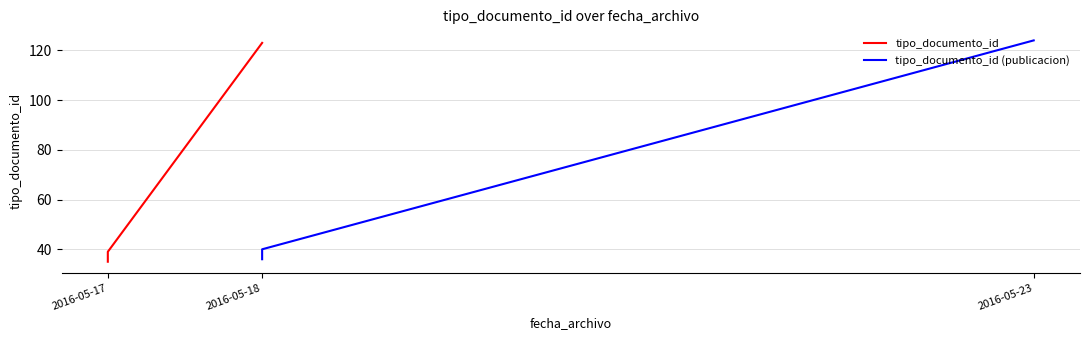

Which label corresponds to the smallest value in the chart?

2016-05-17